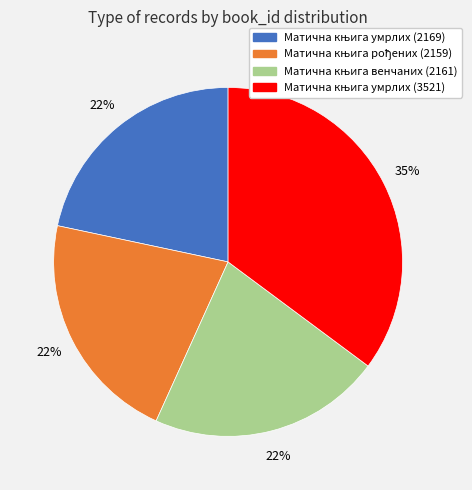

How many slices are in this pie chart?

4